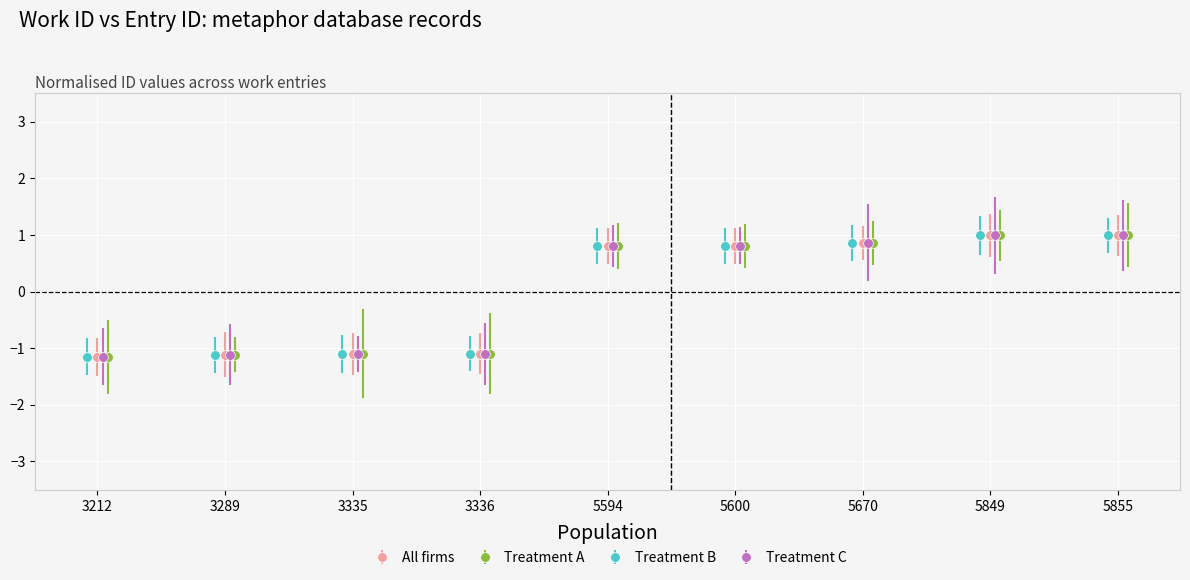

What is the difference between the maximum and minimum values in the Treatment A series?

2.1